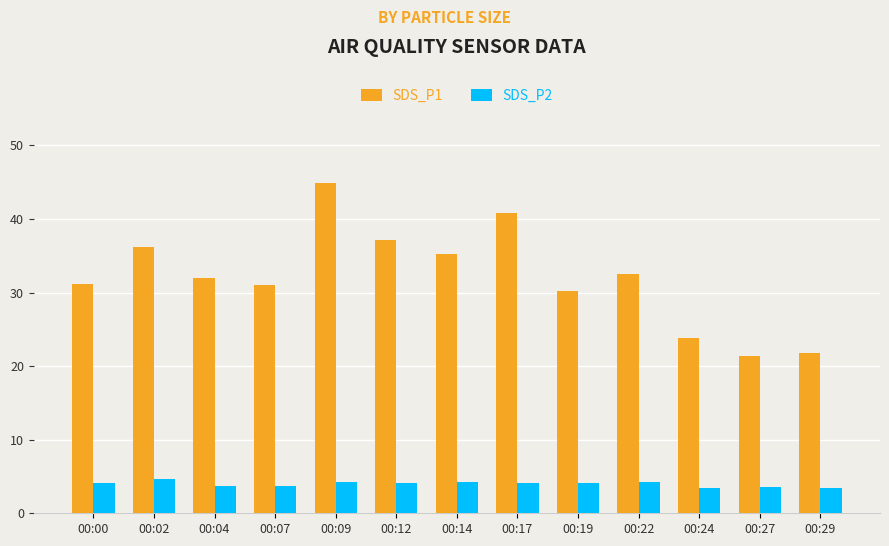

Does the chart contain any negative values?

No